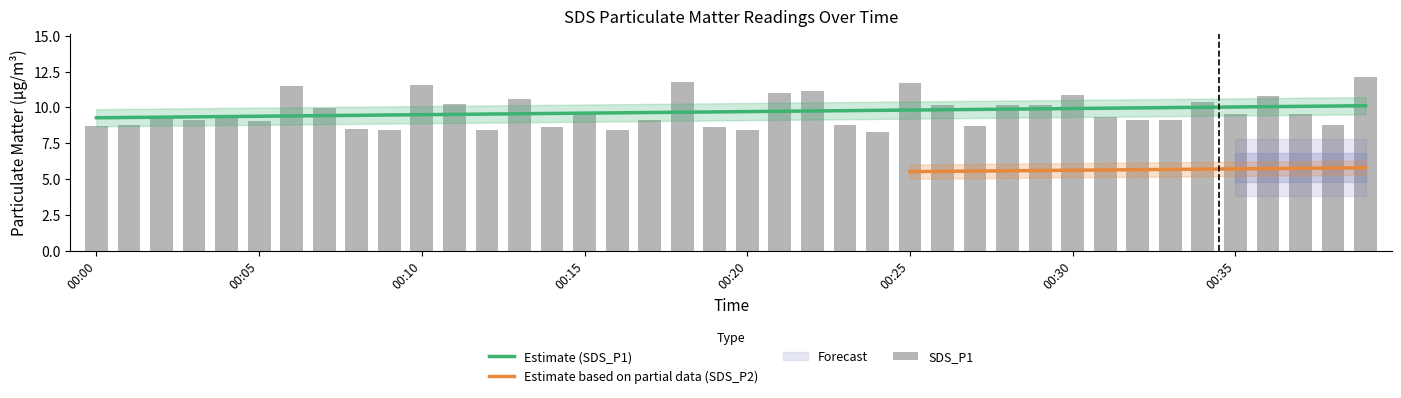

Does the chart contain stacked bars?

No